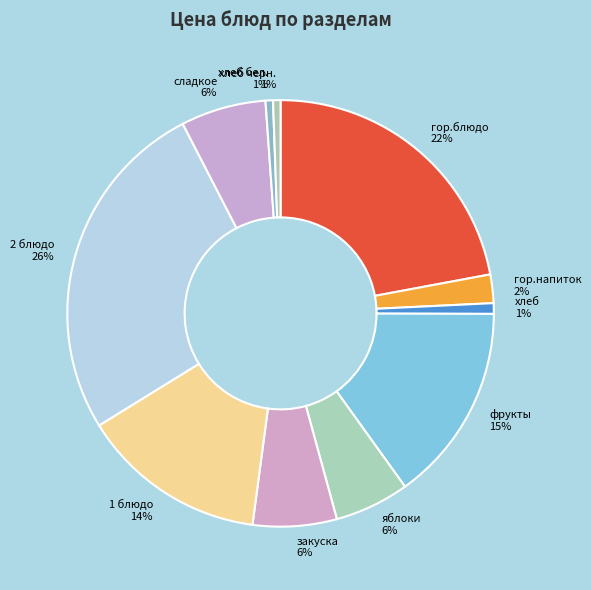

What percentage is the хлеб черн. slice, to the nearest percent?

1%